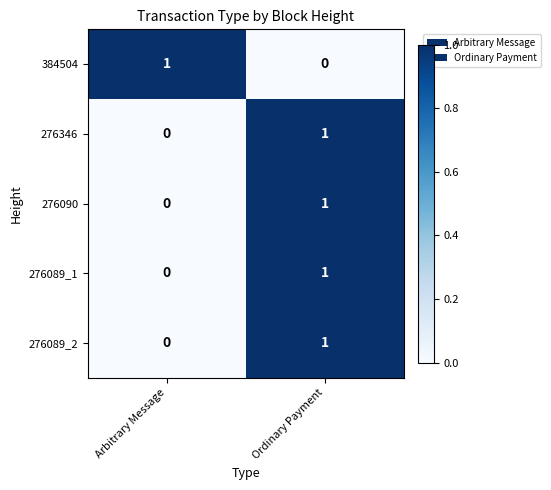

What is the total value across all series at Ordinary Payment?

4